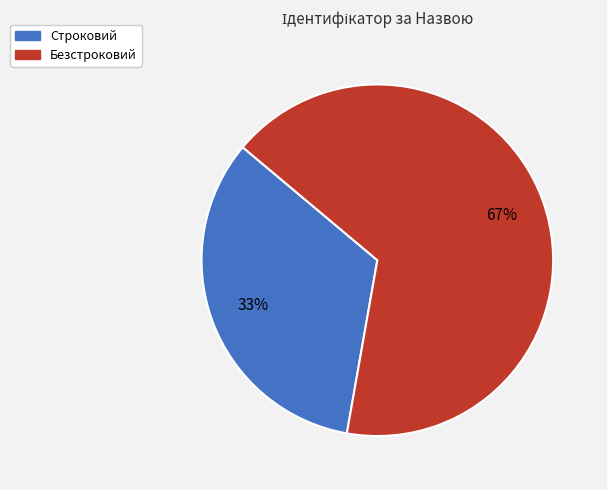

The Строковий slice represents 33% of the pie. True or false?

True